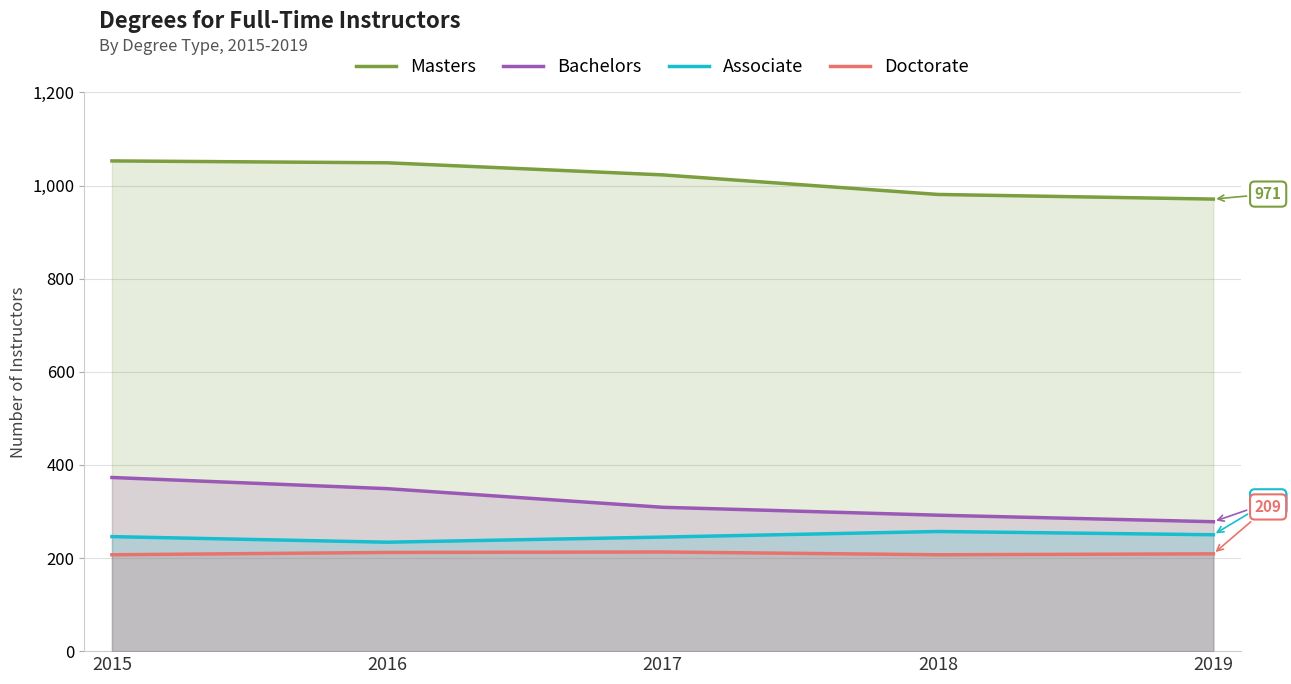

What is the spread (max minus min) of values at 2016?

837